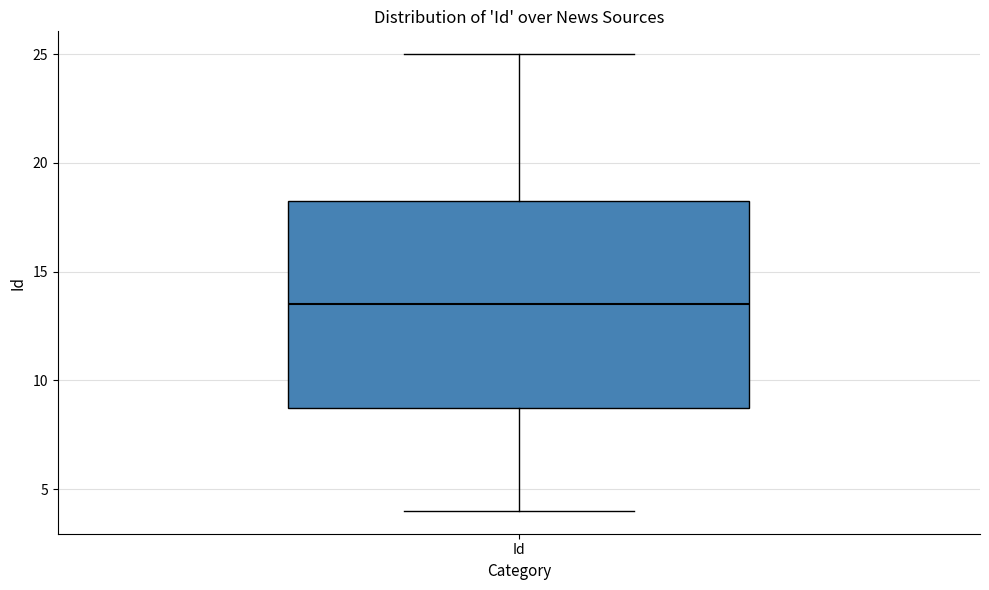

Where does the upper whisker of the box for Id end on the y-axis? The values are not printed on the chart, so give them approximately, as read against the axis.

25.0